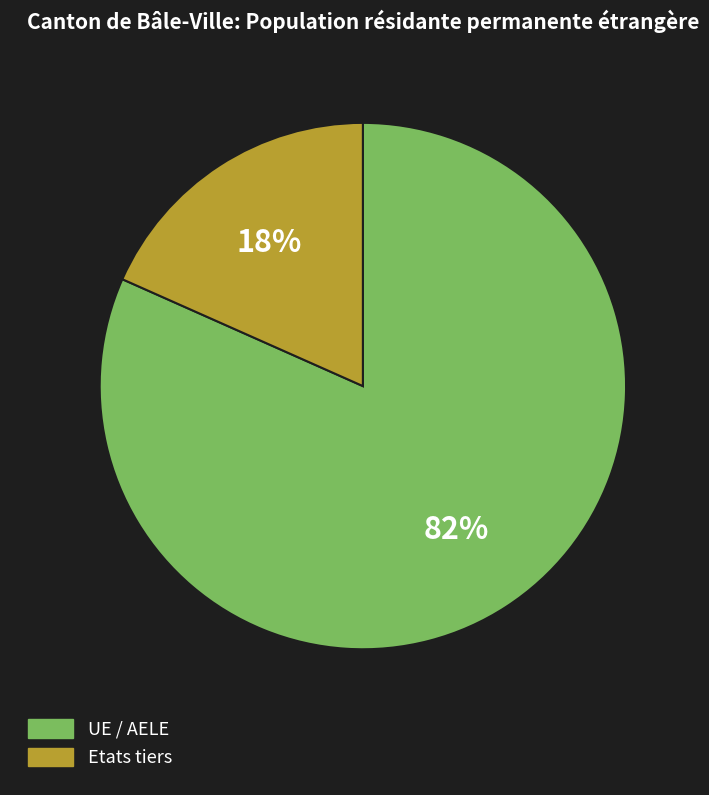

Is it true that Etats tiers is 10% of the pie?

False